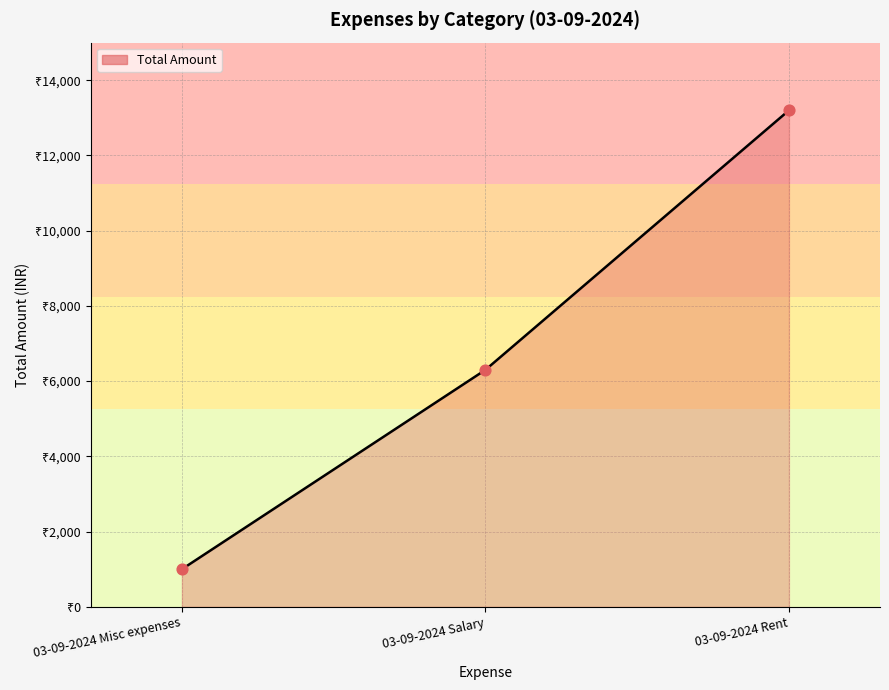

Approximately how many times larger is the value at 03-09-2024 Salary compared to 03-09-2024 Rent?

0.5